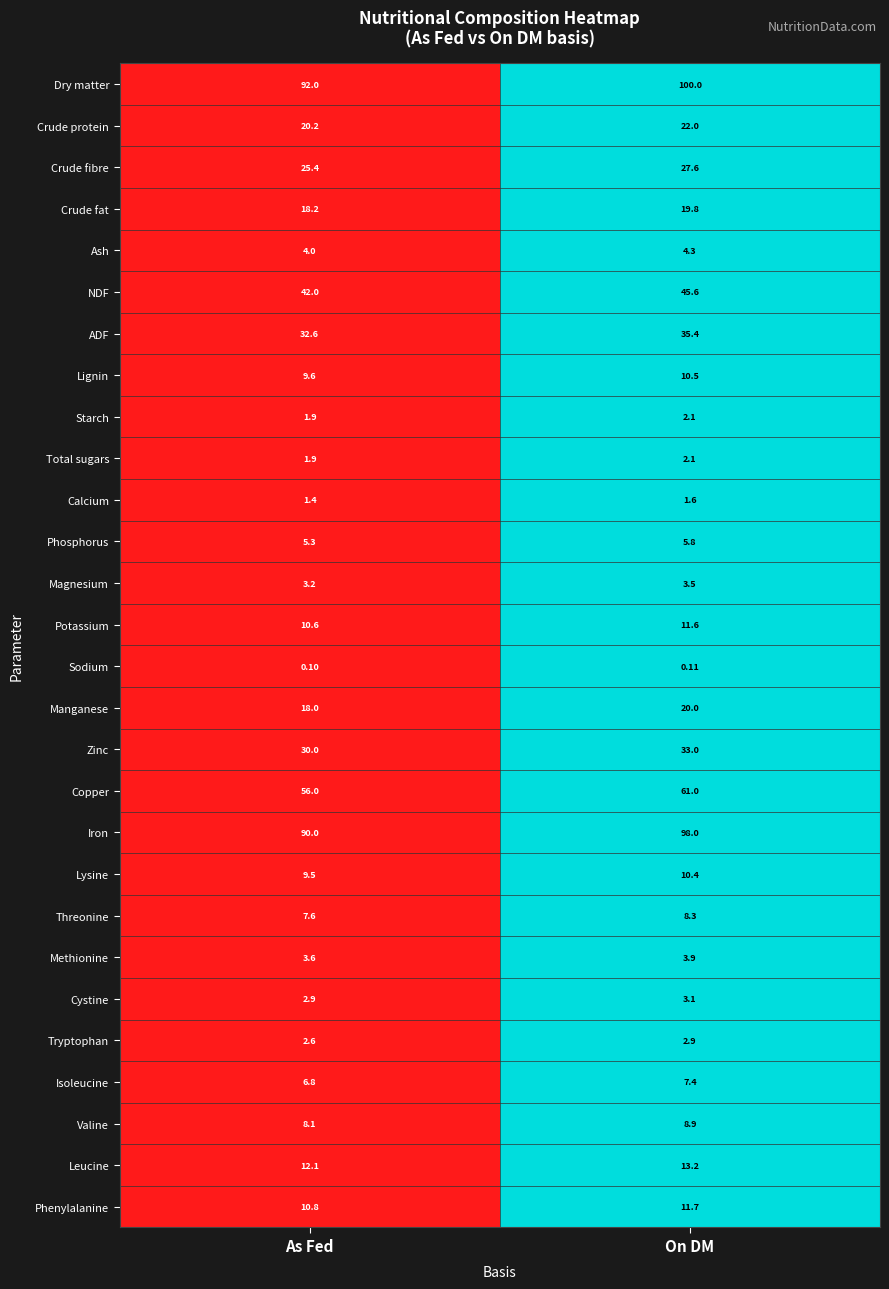

What is the total value across all series at On DM?

573.8